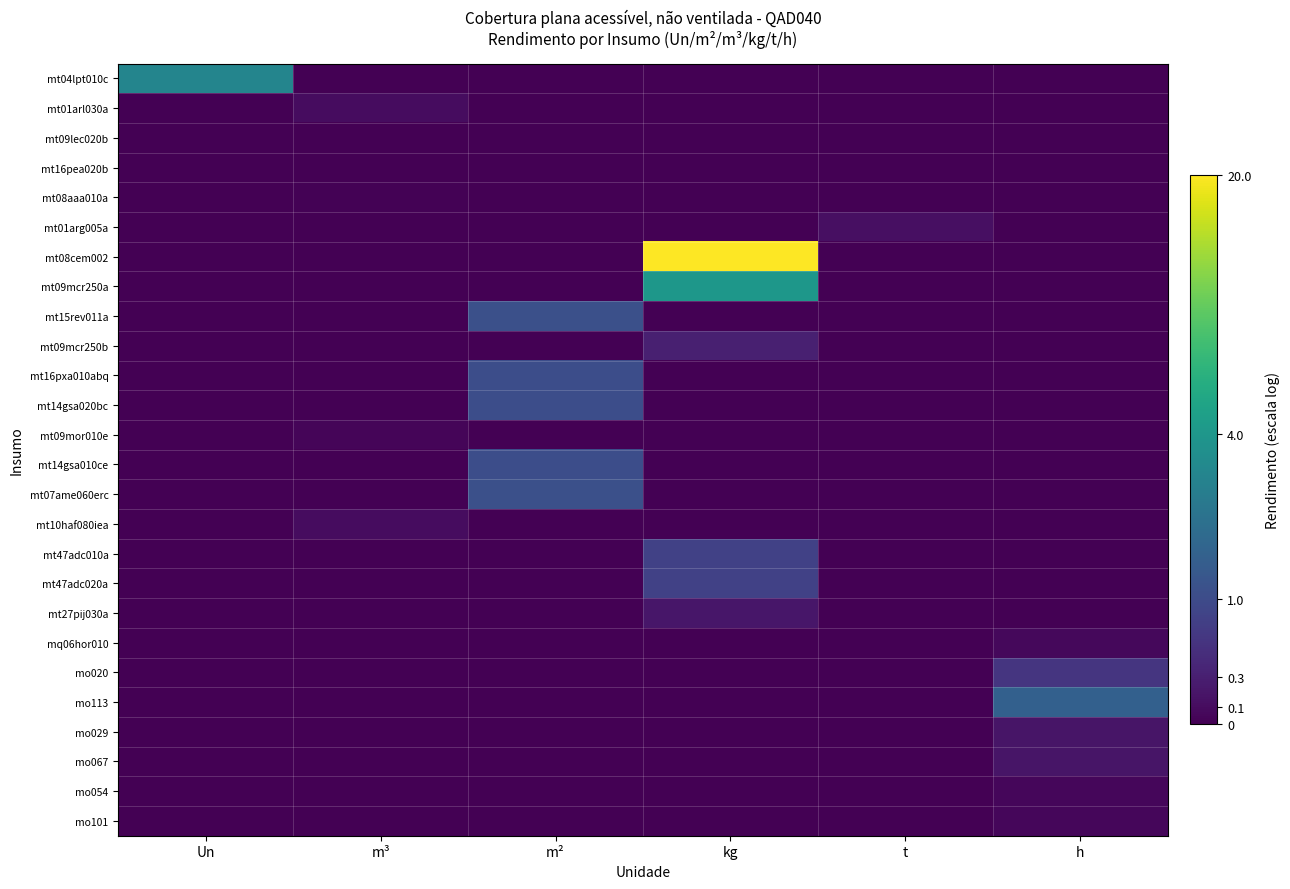

Reading left to right, list all the values displayed in this chart.

mt04lpt010c: Un=1.4	m³=0.0	m²=0.0	kg=0.0	t=0.0	h=0.0
mt01arl030a: Un=0.0	m³=0.1	m²=0.0	kg=0.0	t=0.0	h=0.0
mt09lec020b: Un=0.0	m³=0.0	m²=0.0	kg=0.0	t=0.0	h=0.0
mt16pea020b: Un=0.0	m³=0.0	m²=0.0	kg=0.0	t=0.0	h=0.0
mt08aaa010a: Un=0.0	m³=0.0	m²=0.0	kg=0.0	t=0.0	h=0.0
mt01arg005a: Un=0.0	m³=0.0	m²=0.0	kg=0.0	t=0.1	h=0.0
mt08cem002: Un=0.0	m³=0.0	m²=0.0	kg=3.0	t=0.0	h=0.0
mt09mcr250a: Un=0.0	m³=0.0	m²=0.0	kg=1.6	t=0.0	h=0.0
mt15rev011a: Un=0.0	m³=0.0	m²=0.7	kg=0.0	t=0.0	h=0.0
mt09mcr250b: Un=0.0	m³=0.0	m²=0.0	kg=0.3	t=0.0	h=0.0
mt16pxa010abq: Un=0.0	m³=0.0	m²=0.7	kg=0.0	t=0.0	h=0.0
mt14gsa020bc: Un=0.0	m³=0.0	m²=0.7	kg=0.0	t=0.0	h=0.0
mt09mor010e: Un=0.0	m³=0.0	m²=0.0	kg=0.0	t=0.0	h=0.0
mt14gsa010ce: Un=0.0	m³=0.0	m²=0.7	kg=0.0	t=0.0	h=0.0
mt07ame060erc: Un=0.0	m³=0.0	m²=0.7	kg=0.0	t=0.0	h=0.0
mt10haf080iea: Un=0.0	m³=0.1	m²=0.0	kg=0.0	t=0.0	h=0.0
mt47adc010a: Un=0.0	m³=0.0	m²=0.0	kg=0.6	t=0.0	h=0.0
mt47adc020a: Un=0.0	m³=0.0	m²=0.0	kg=0.6	t=0.0	h=0.0
mt27pij030a: Un=0.0	m³=0.0	m²=0.0	kg=0.2	t=0.0	h=0.0
mq06hor010: Un=0.0	m³=0.0	m²=0.0	kg=0.0	t=0.0	h=0.1
mo020: Un=0.0	m³=0.0	m²=0.0	kg=0.0	t=0.0	h=0.5
mo113: Un=0.0	m³=0.0	m²=0.0	kg=0.0	t=0.0	h=0.9
mo029: Un=0.0	m³=0.0	m²=0.0	kg=0.0	t=0.0	h=0.2
mo067: Un=0.0	m³=0.0	m²=0.0	kg=0.0	t=0.0	h=0.2
mo054: Un=0.0	m³=0.0	m²=0.0	kg=0.0	t=0.0	h=0.1
mo101: Un=0.0	m³=0.0	m²=0.0	kg=0.0	t=0.0	h=0.1